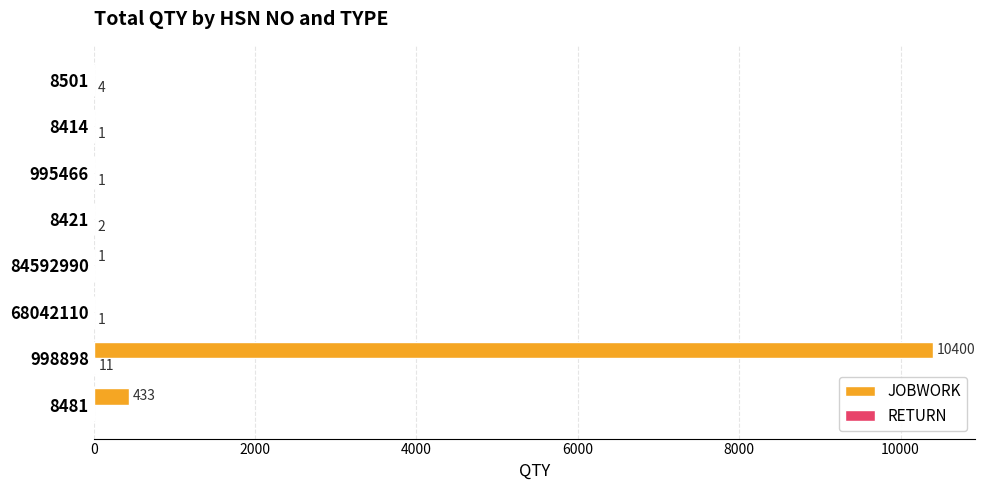

The JOBWORK series shows 3704 at 8421. True or false?

False